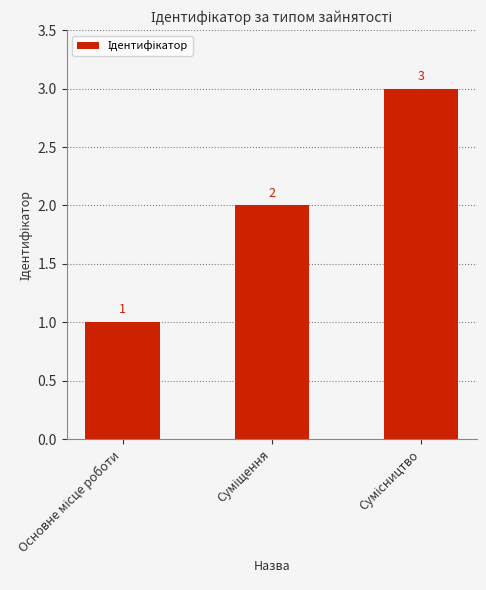

How many values are between 1 and 3?

3